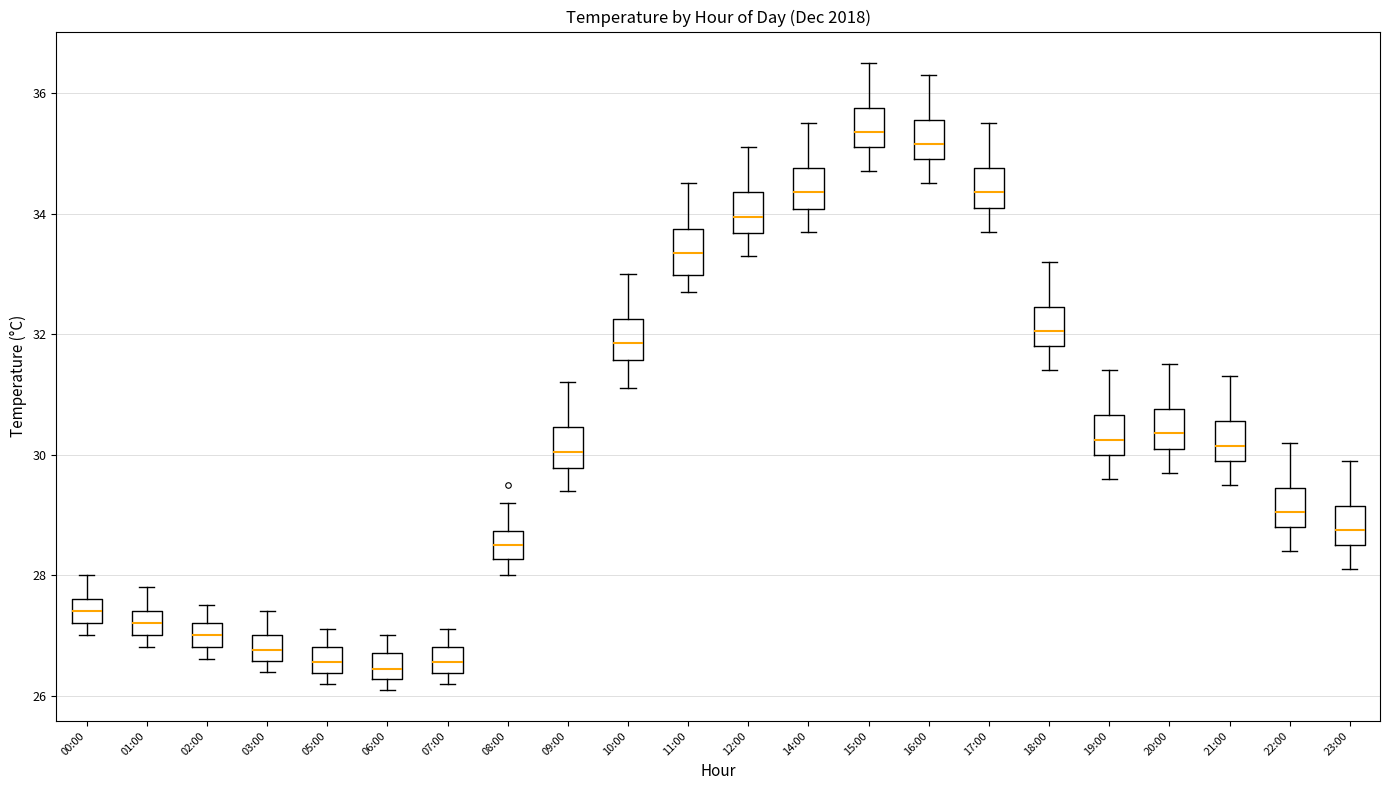

Where does the upper whisker of the box for 08:00 end on the y-axis? The values are not printed on the chart, so give them approximately, as read against the axis.

29.2